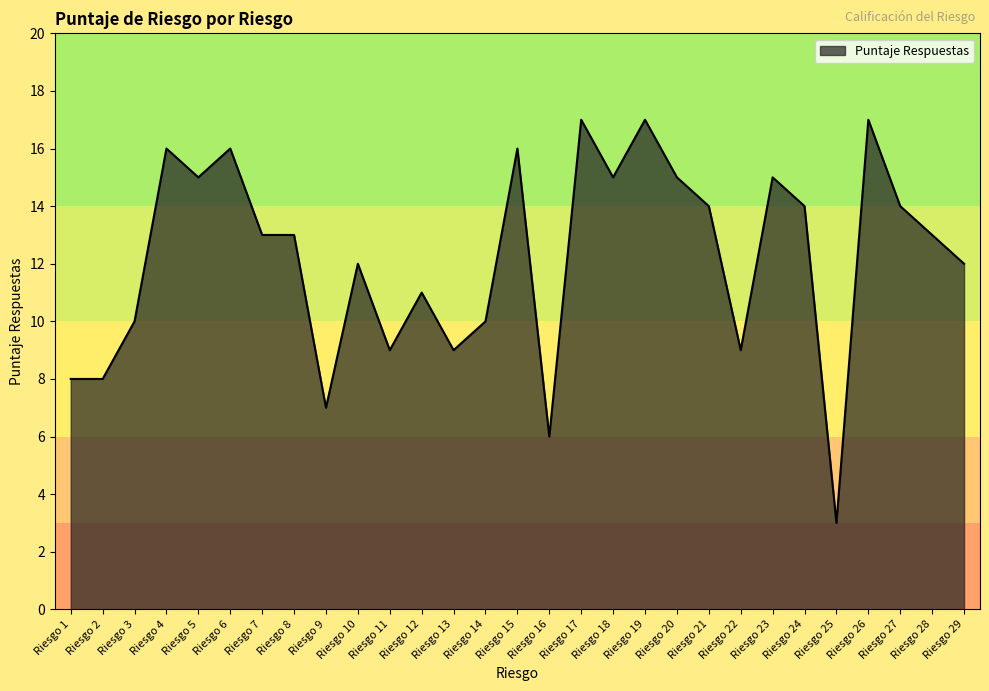

At which category does the chart reach its minimum across all series?

Riesgo 25